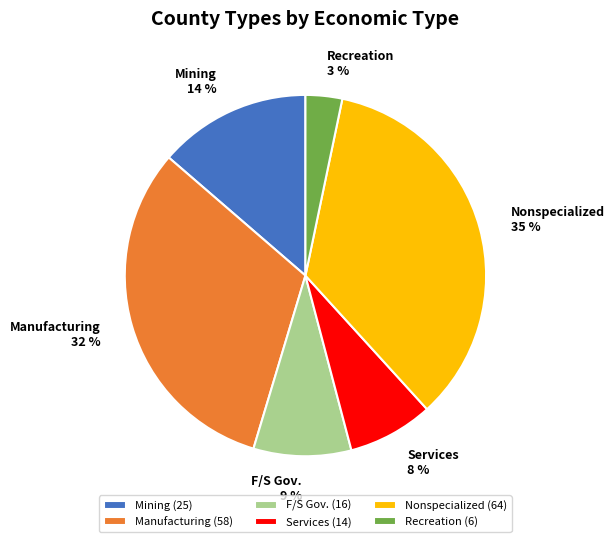

Combined, do Mining and Nonspecialized account for over 50%?

No